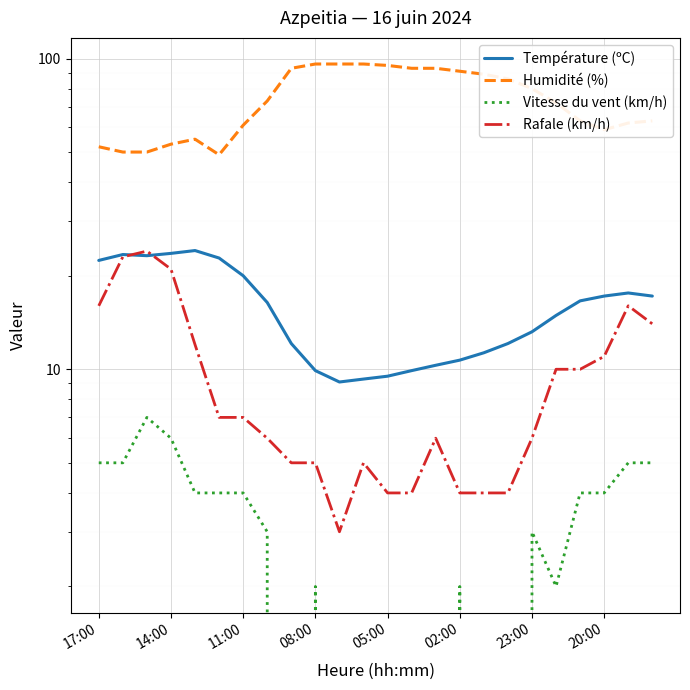

How many interior local valleys does the Humidité (%) series have?

2